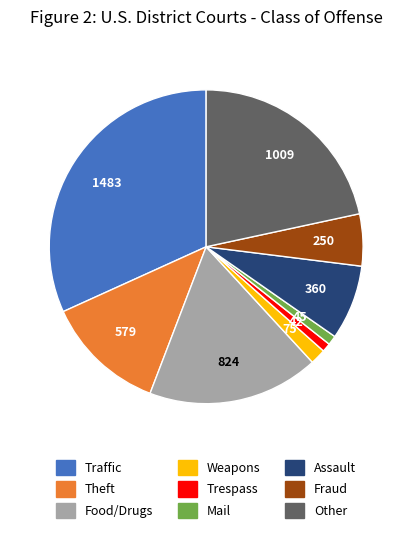

Do Traffic and Trespass together represent more than half of the pie?

No